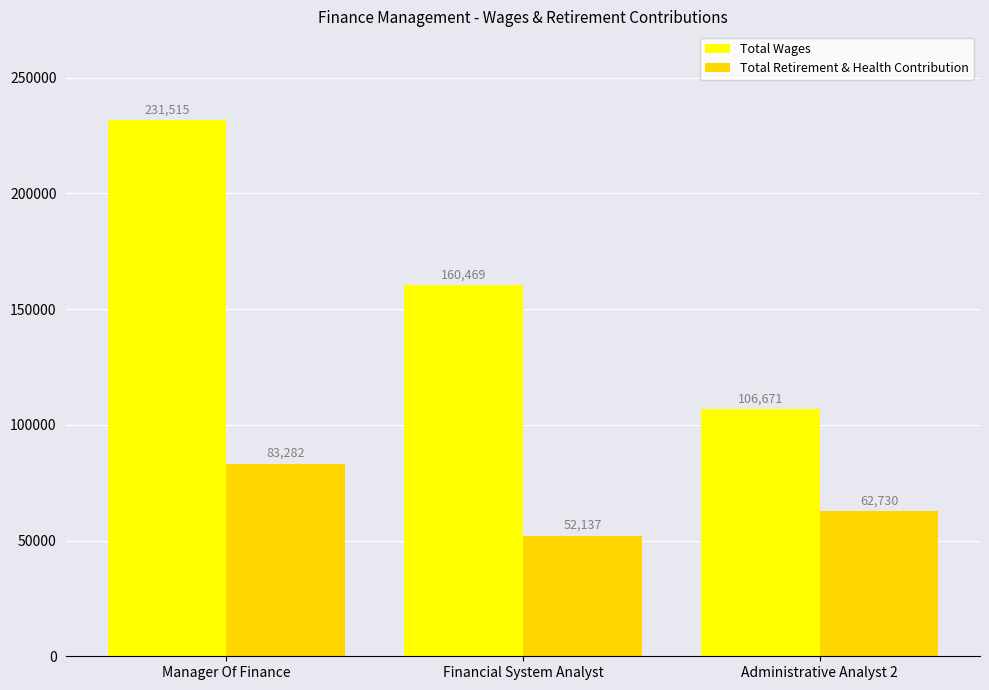

Is the value of Total Retirement & Health Contribution at Administrative Analyst 2 greater than the value of Total Wages at Administrative Analyst 2?

No